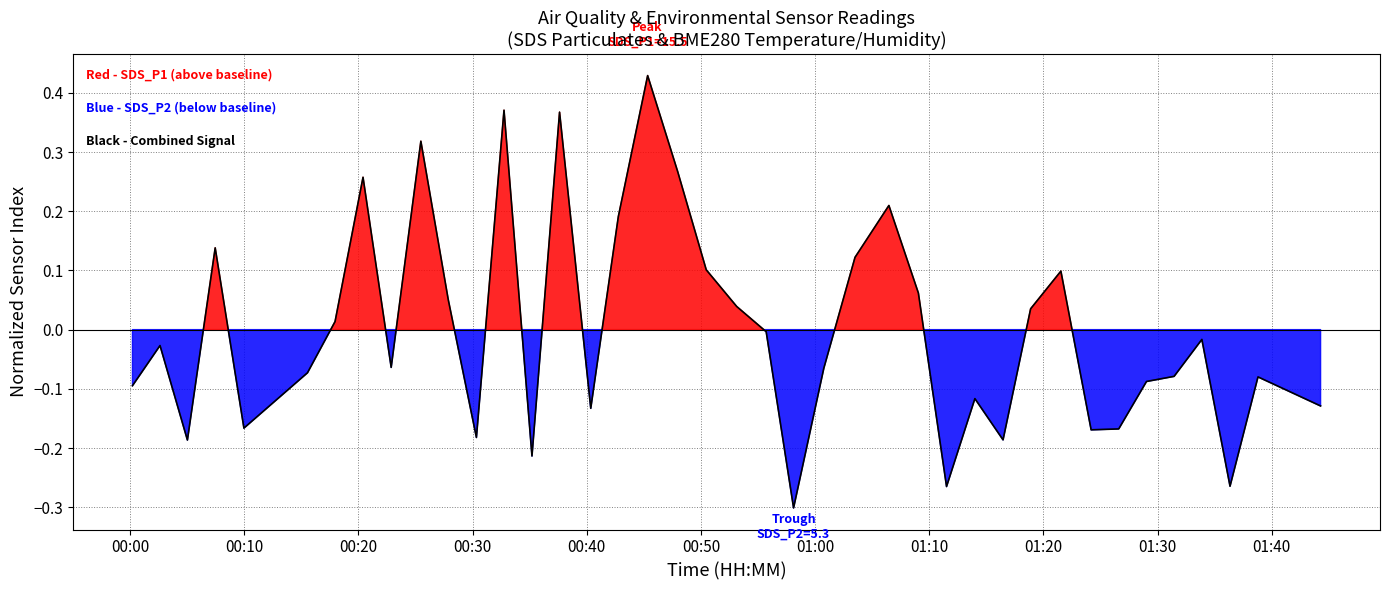

How many interior local valleys (lower than both neighbors) does the data have?

11